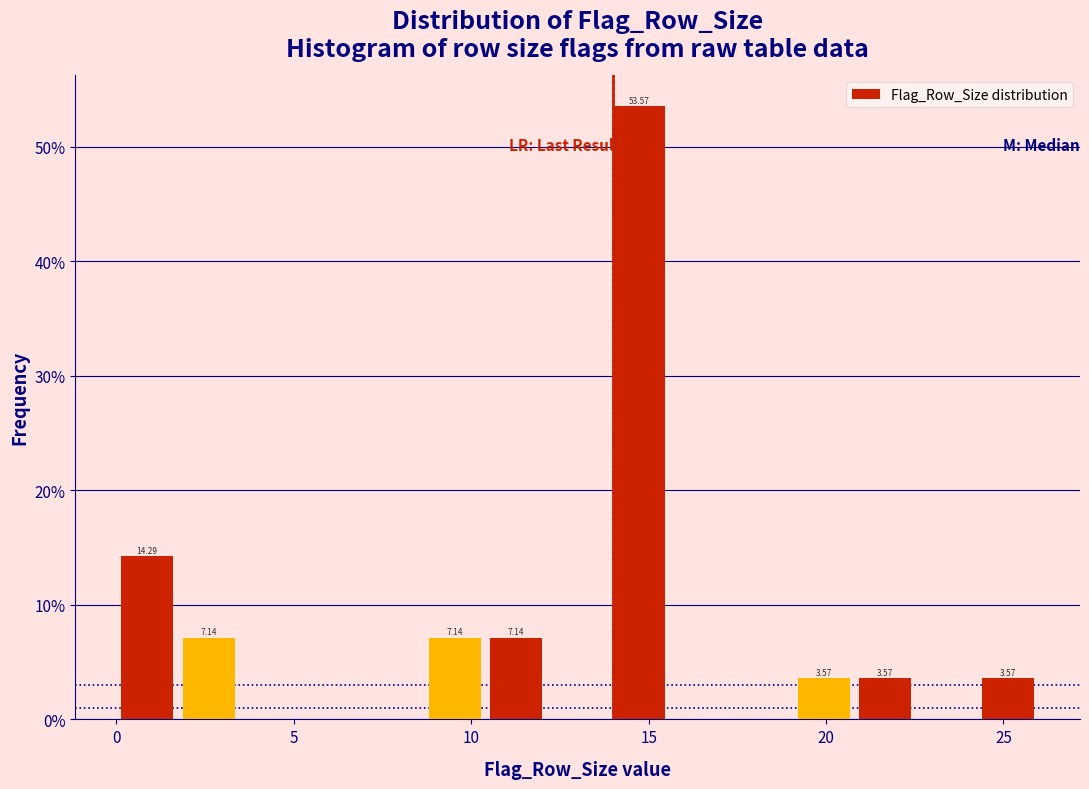

Around what value on the x-axis is the tallest bar? Give the approximate position of its centre, as read against the axis.

14.5